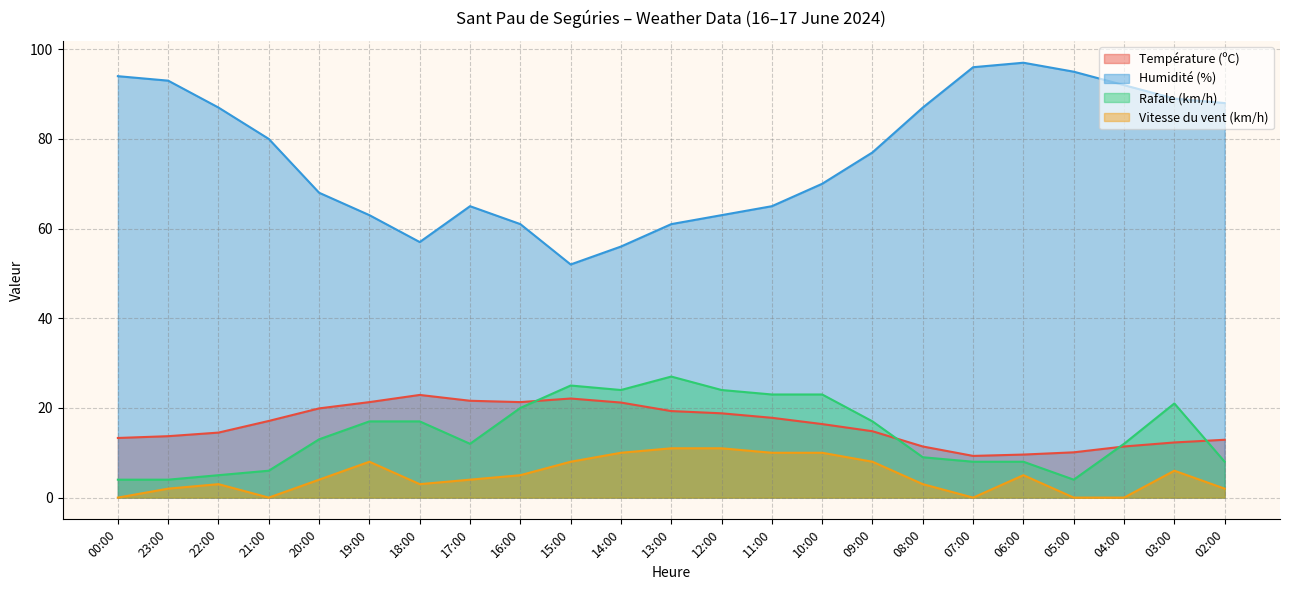

True or false: Vitesse du vent (km/h) has more than 2 points higher than both neighbors.

True